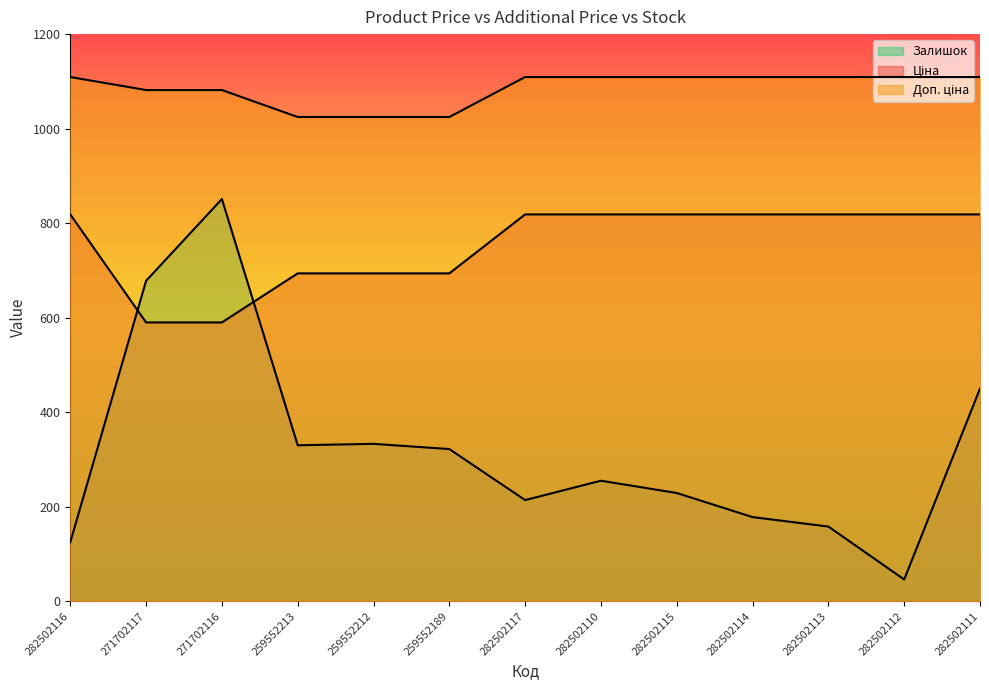

What is the difference between the maximum and minimum values in the Залишок series?

805.0